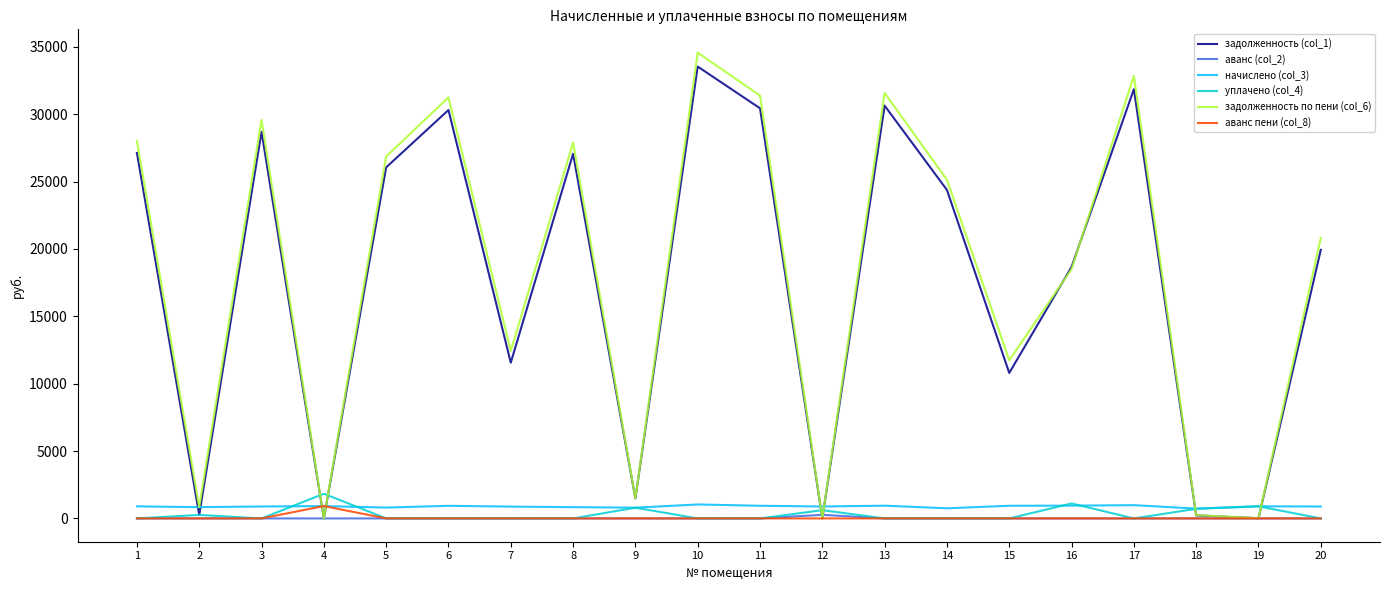

Does the chart have visible grid lines?

No